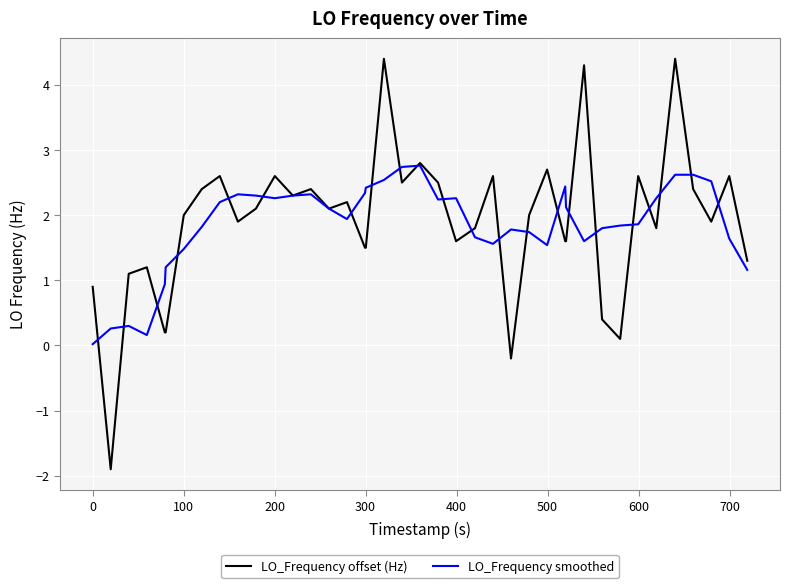

What is the smallest value displayed?

-1.9